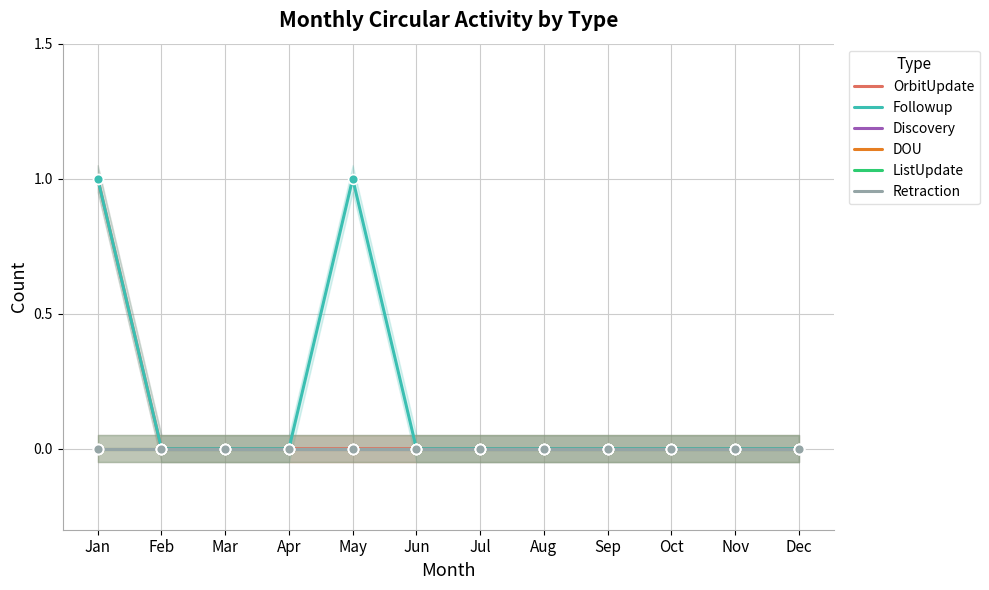

Which series has the largest total across all categories?

Followup